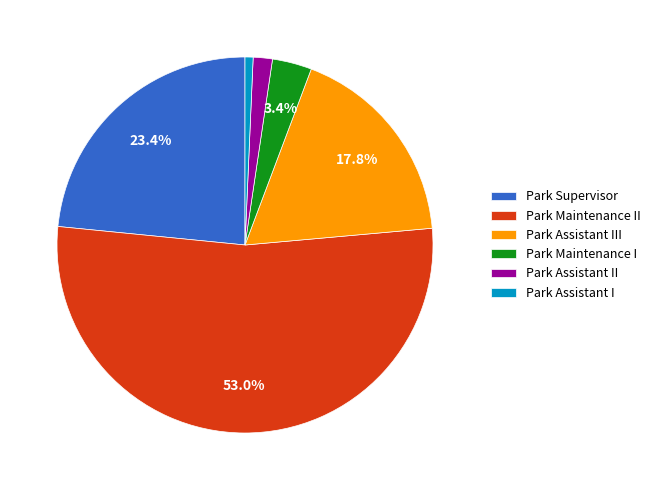

Is it true that Park Assistant II is 2% of the pie?

True